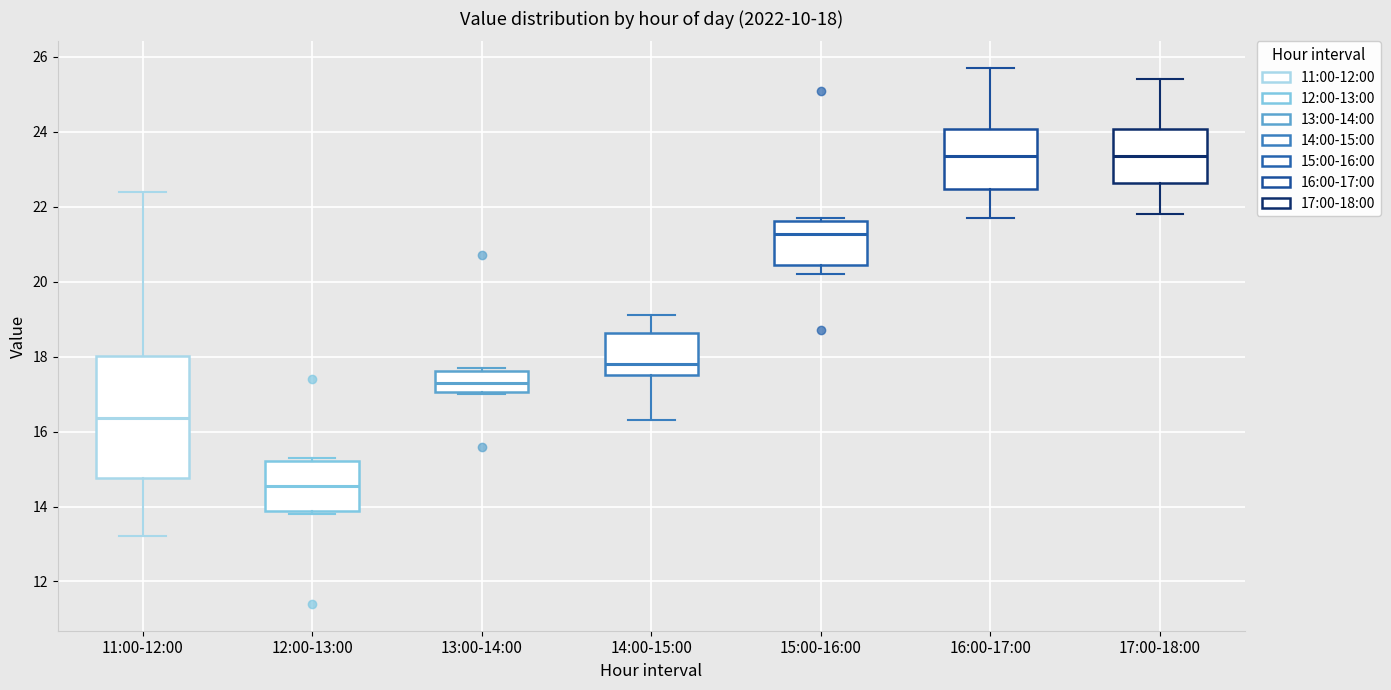

Which box has the lowest median line?

12:00-13:00